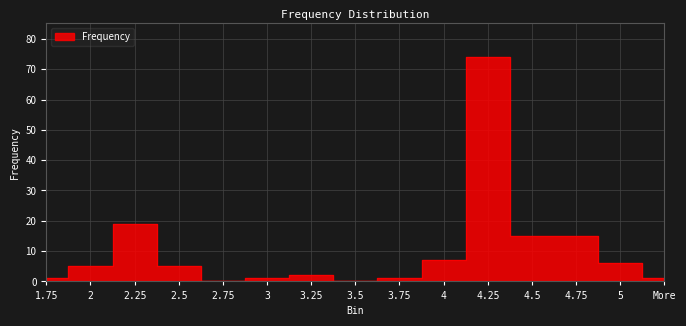

List the labels in order of value, largest first.

4.25, 2.25, 4.5, 4.75, 4, 5, 2, 2.5, 3.25, 1.75, 3, 3.75, More, 2.75, 3.5